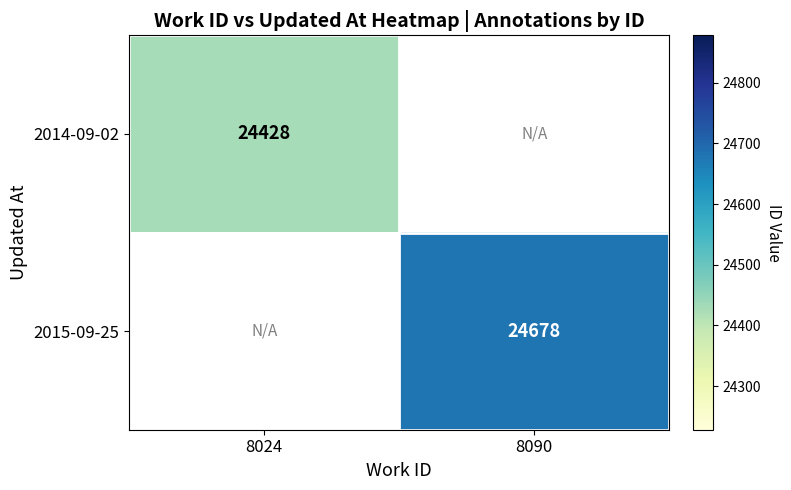

True or false: 2015-09-25 has a value of 24678 at 8090.

True